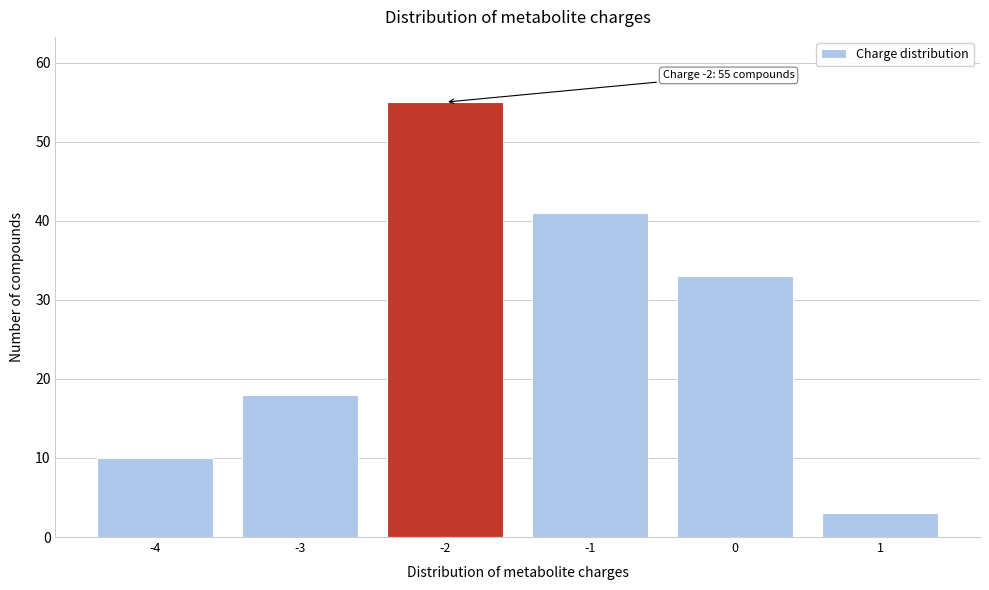

Reading left to right, what are all the values shown in this chart?

-4=10	-3=18	-2=55	-1=41	0=33	1=3